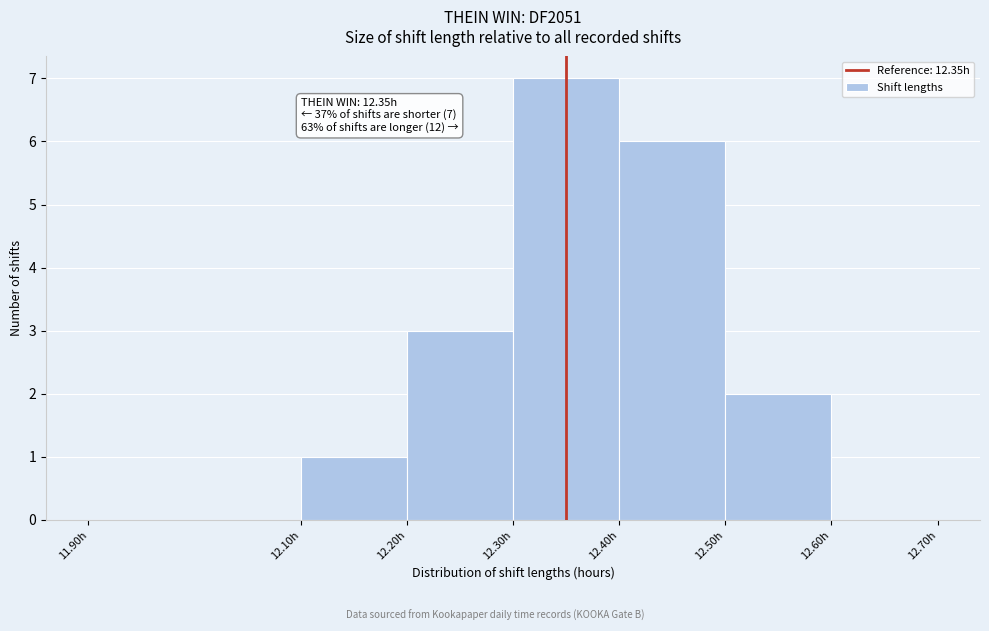

Which range on the x-axis has the tallest bar?

12.3 to 12.4